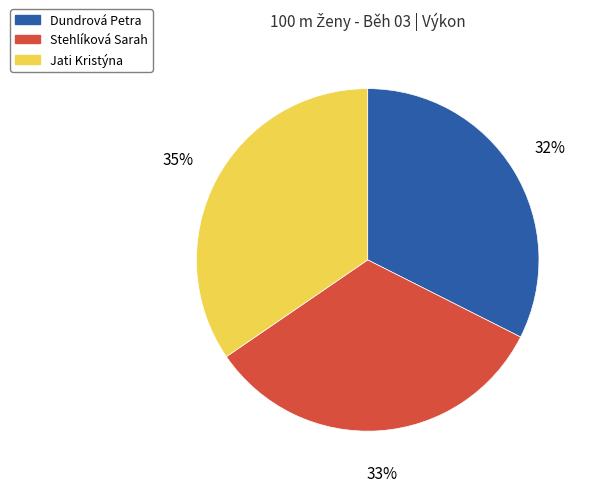

Does any single category account for the majority?

No